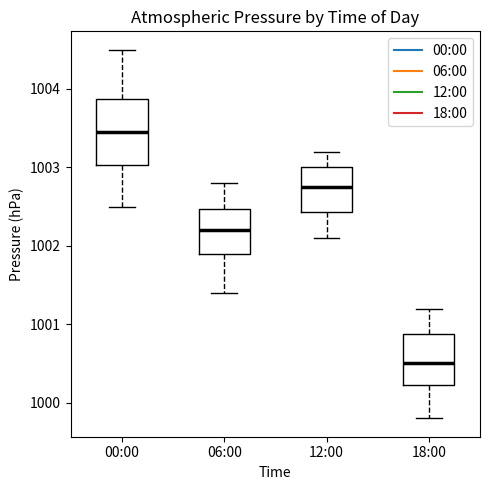

Reading left to right, read every box against the y-axis: the position of its median line, the range the box covers, and the ends of its whiskers. The values are not printed on the chart, so give them approximately, as read against the axis.

00:00: median 1003.5, box 1003.0 to 1003.9, whiskers 1002.5 to 1004.5
06:00: median 1002.2, box 1001.9 to 1002.5, whiskers 1001.4 to 1002.8
12:00: median 1002.8, box 1002.4 to 1003.0, whiskers 1002.1 to 1003.2
18:00: median 1000.5, box 1000.2 to 1000.9, whiskers 999.8 to 1001.2